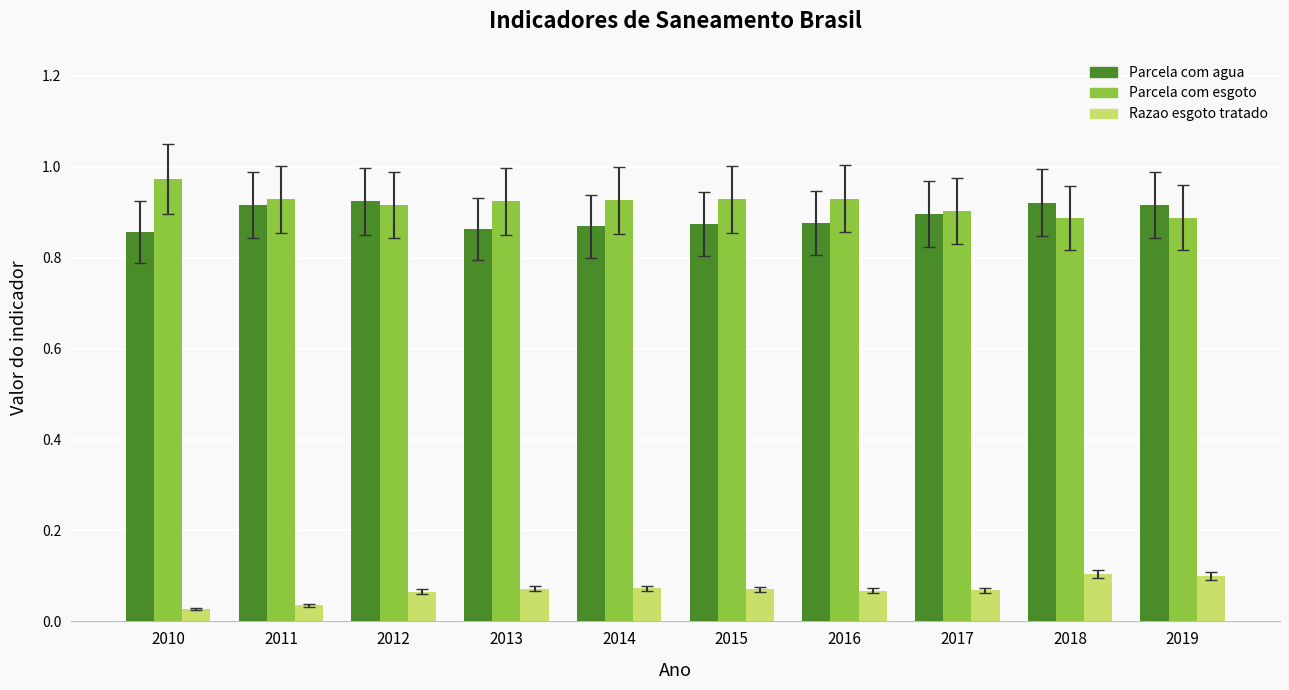

At 2016, list the series in order from largest to smallest.

Parcela com esgoto, Parcela com agua, Razao esgoto tratado